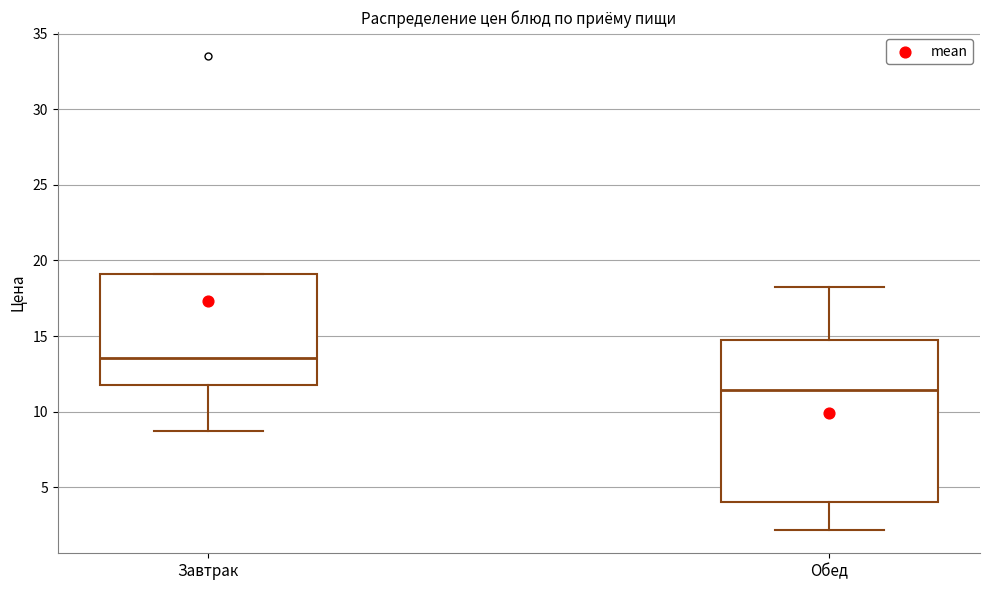

Where is the lower edge of the box for Обед on the y-axis? The values are not printed on the chart, so give them approximately, as read against the axis.

4.0